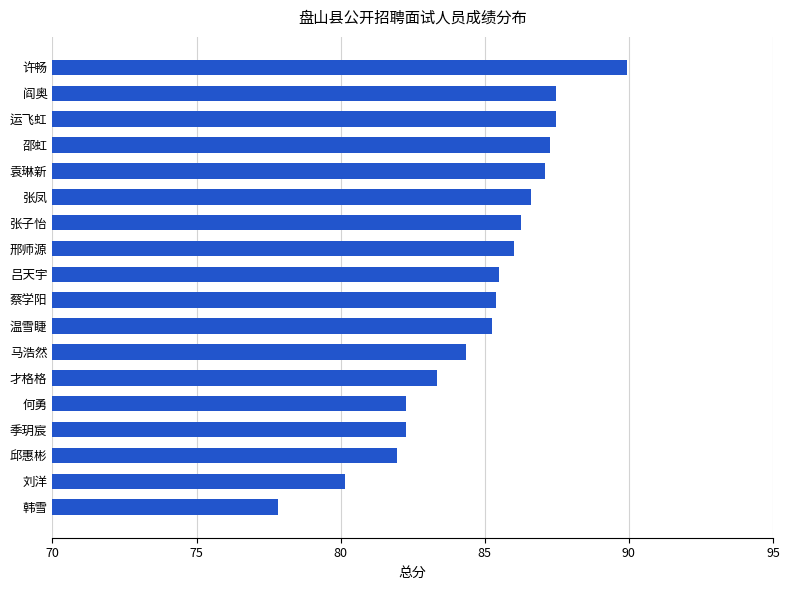

How many bars are there in total?

18